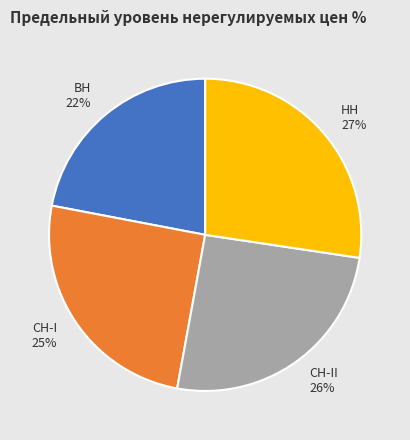

How many slices are in this pie chart?

4